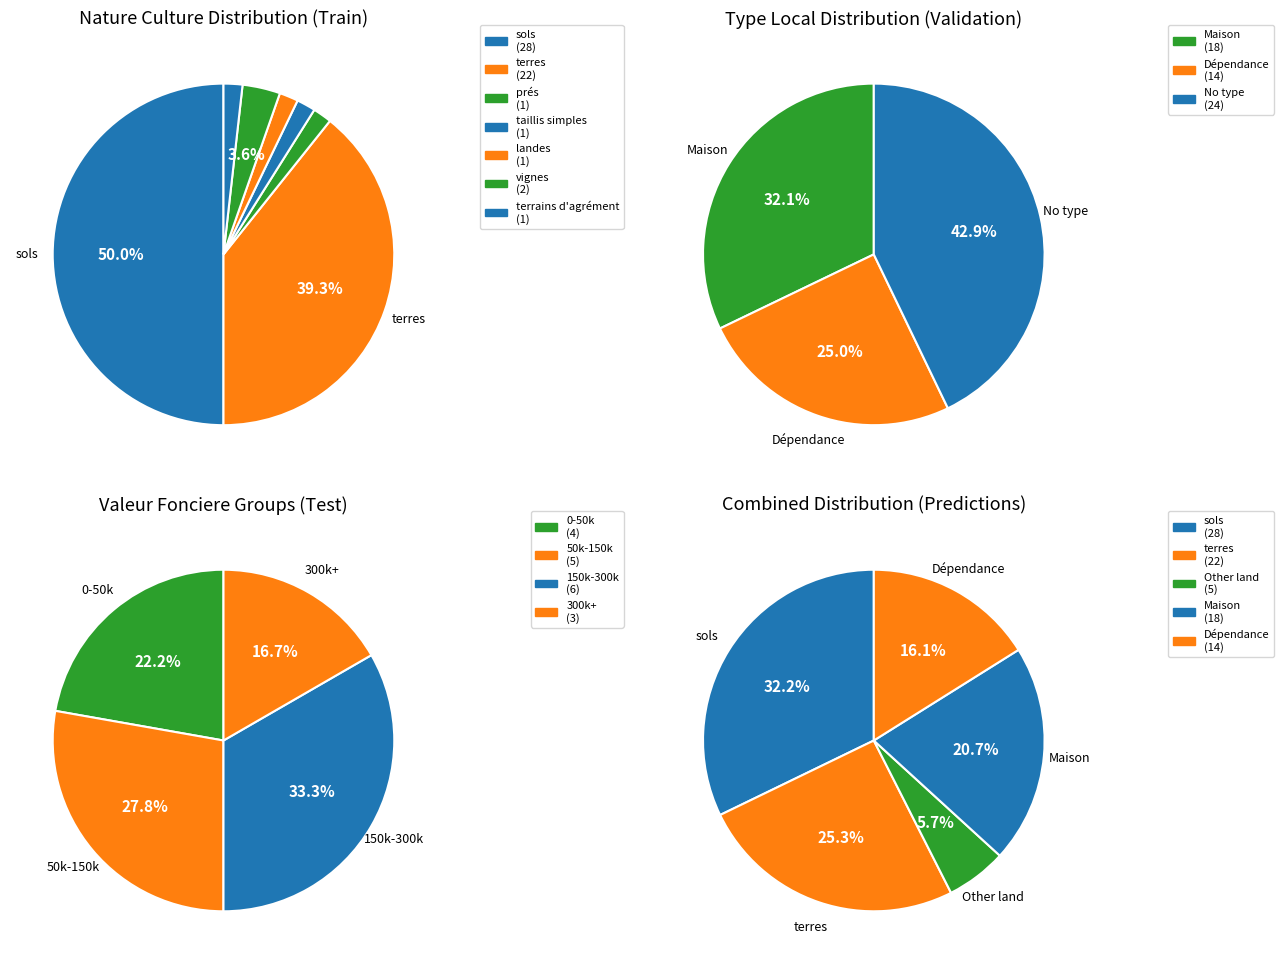

What is the smallest slice in the pie chart?

prés